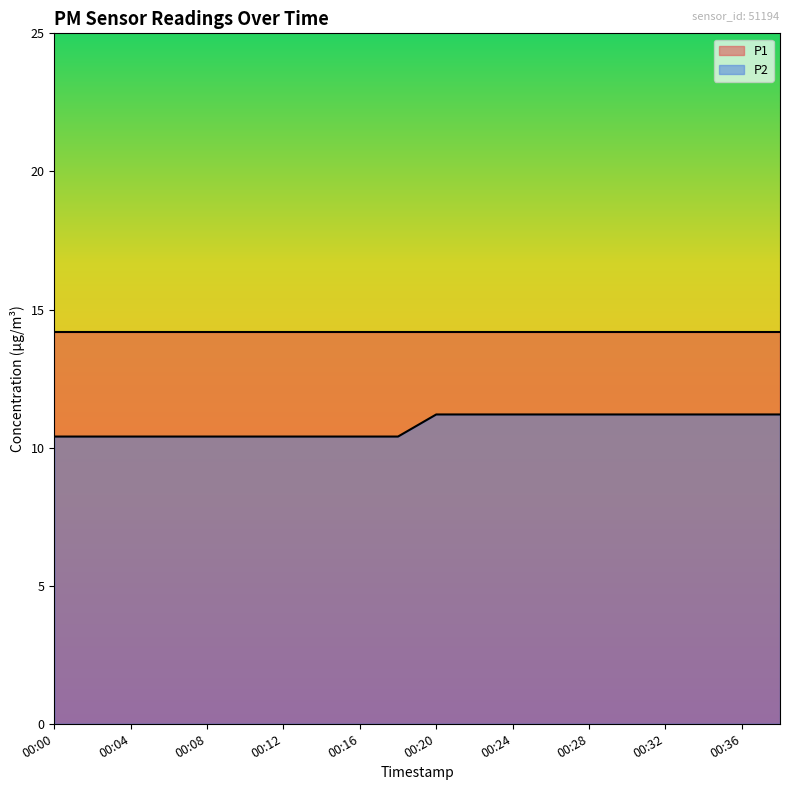

Reading left to right, extract all data points from this chart.

10.4	10.4	10.4	10.4	10.4	10.4	10.4	10.4	10.4	10.4	11.2	11.2	11.2	11.2	11.2	11.2	11.2	11.2	11.2	11.2